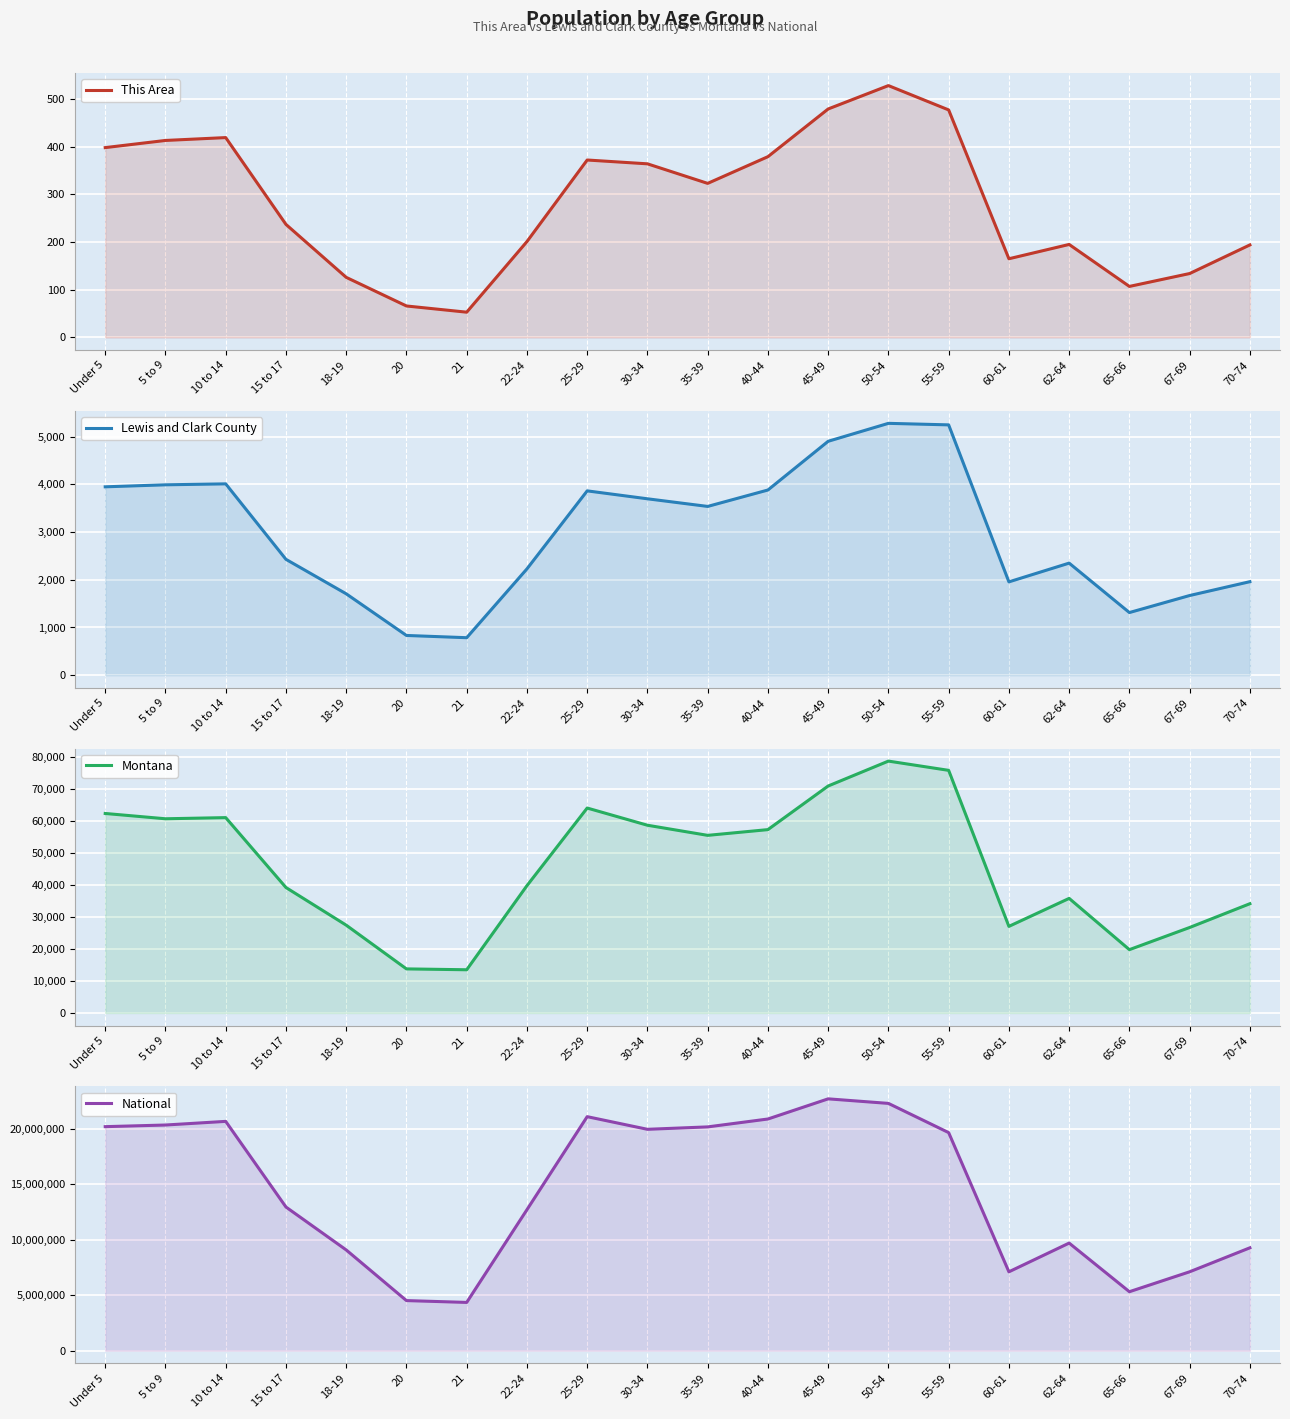

Is the value of Lewis and Clark County at 20 greater than the value of National at 50-54?

No